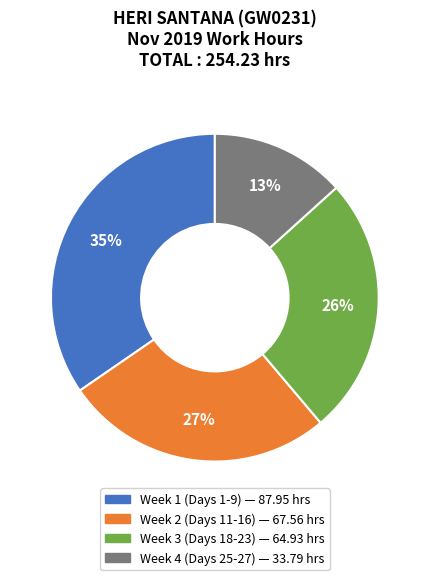

Is there a majority slice in this chart?

No